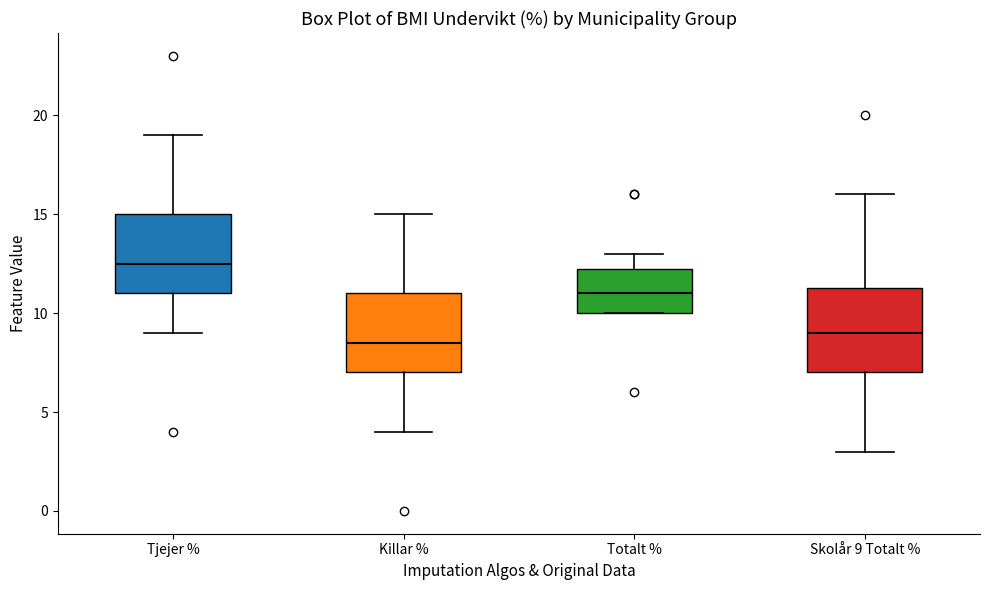

Reading left to right, transcribe this box plot: for each box, give where its median line is, the range the box spans, and where its two whiskers end, as read against the y-axis. The values are not printed on the chart, so give them approximately, as read against the axis.

Tjejer %: median 12.5, box 11.0 to 15.0, whiskers 9.0 to 19.0
Killar %: median 8.5, box 7.0 to 11.0, whiskers 4.0 to 15.0
Totalt %: median 11.0, box 10.0 to 12.5, whiskers 10.0 to 13.0
Skolår 9 Totalt %: median 9.0, box 7.0 to 11.5, whiskers 3.0 to 16.0